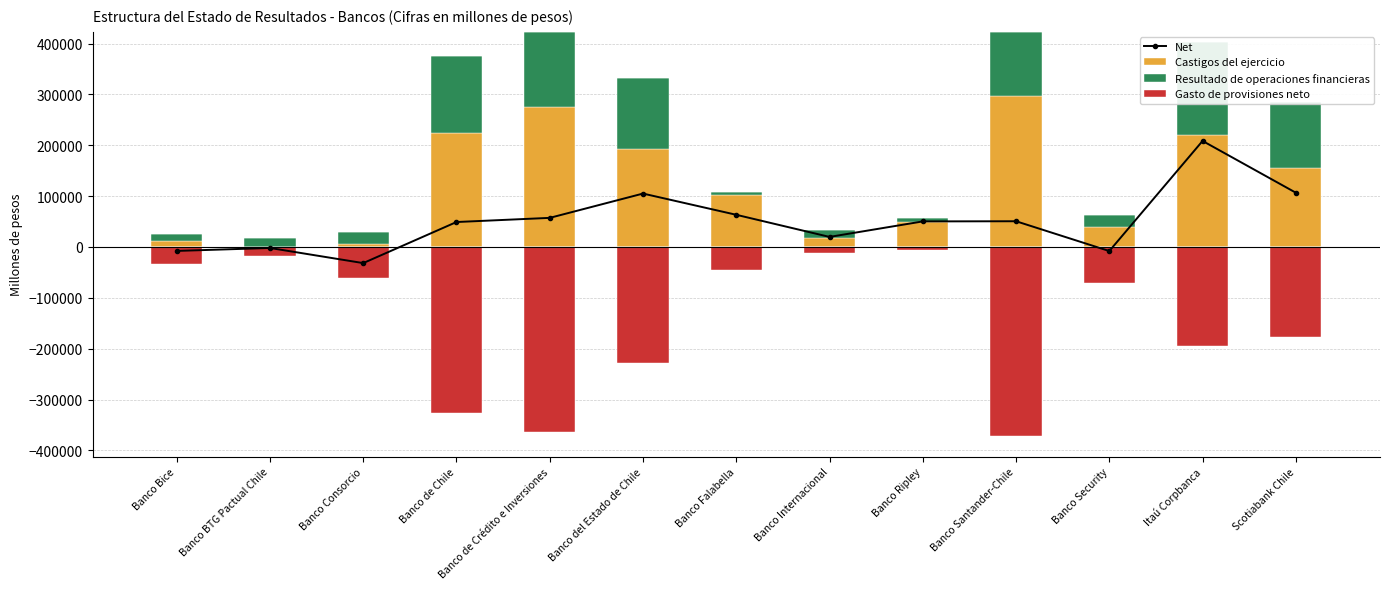

At which category is the sum across all series the highest?

Itaú Corpbanca